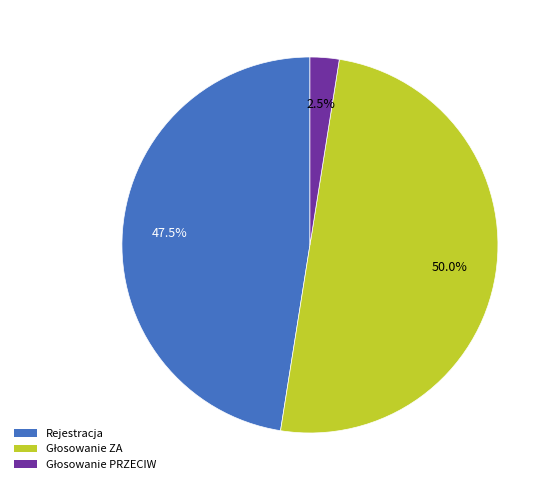

Is Rejestracja the majority of the pie?

No